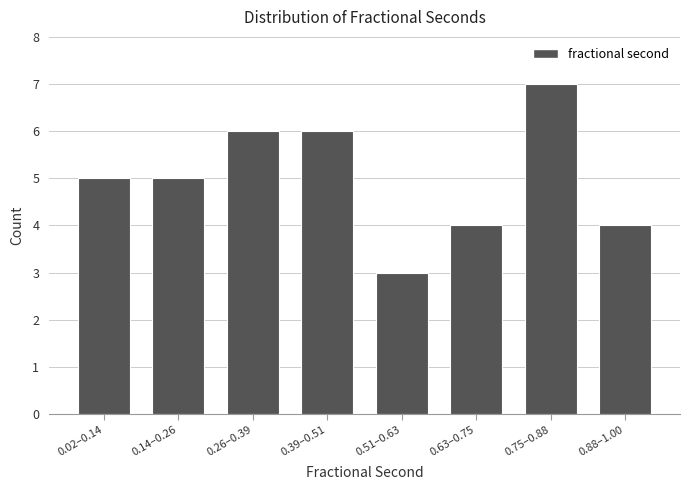

Reading left to right, transcribe all the data shown in this chart.

0.02–0.14=5	0.14–0.26=5	0.26–0.39=6	0.39–0.51=6	0.51–0.63=3	0.63–0.75=4	0.75–0.88=7	0.88–1.00=4